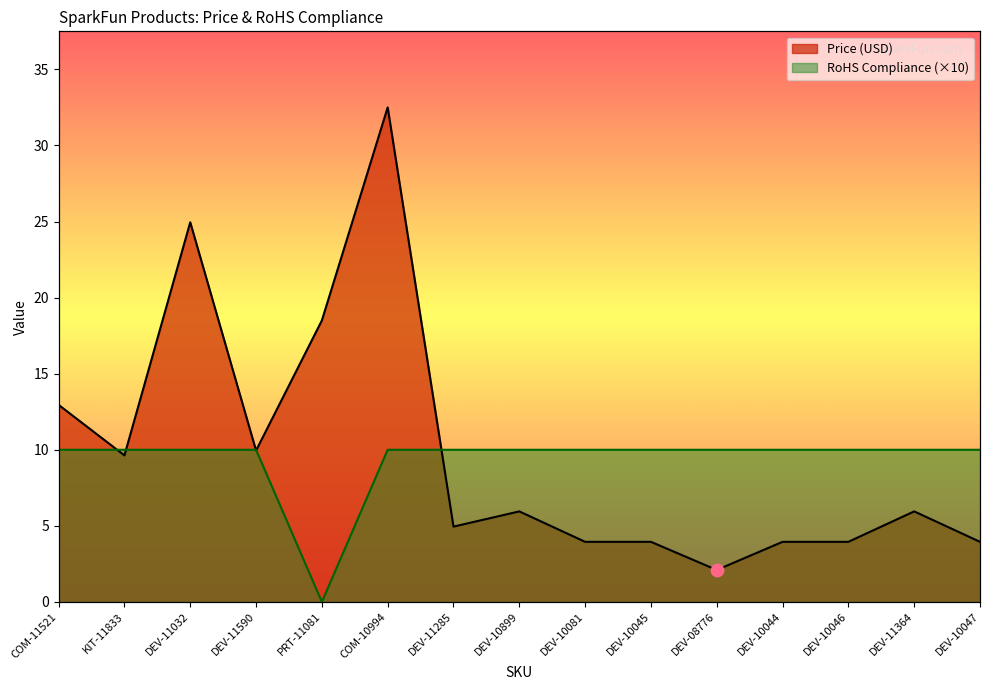

At which category is the sum across all series the highest?

COM-10994